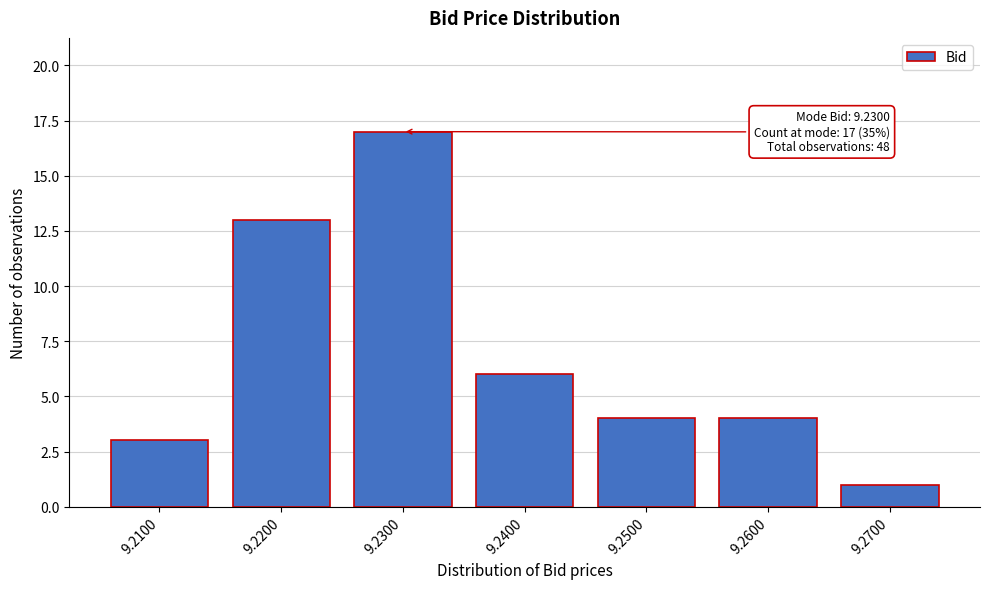

Reading left to right, transcribe all the data shown in this chart.

9.2100=3	9.2200=13	9.2300=17	9.2400=6	9.2500=4	9.2600=4	9.2700=1